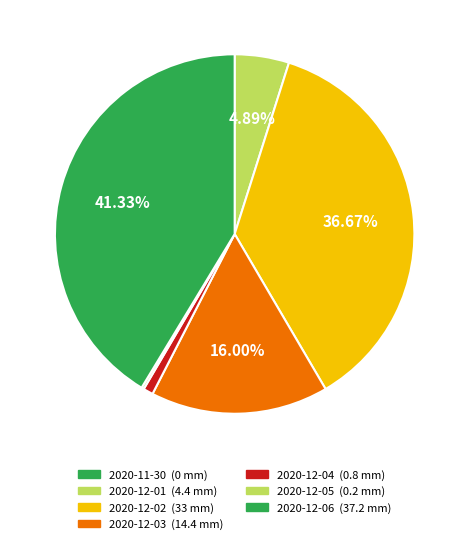

Between 2020-12-02 and 2020-12-05, which is larger?

2020-12-02